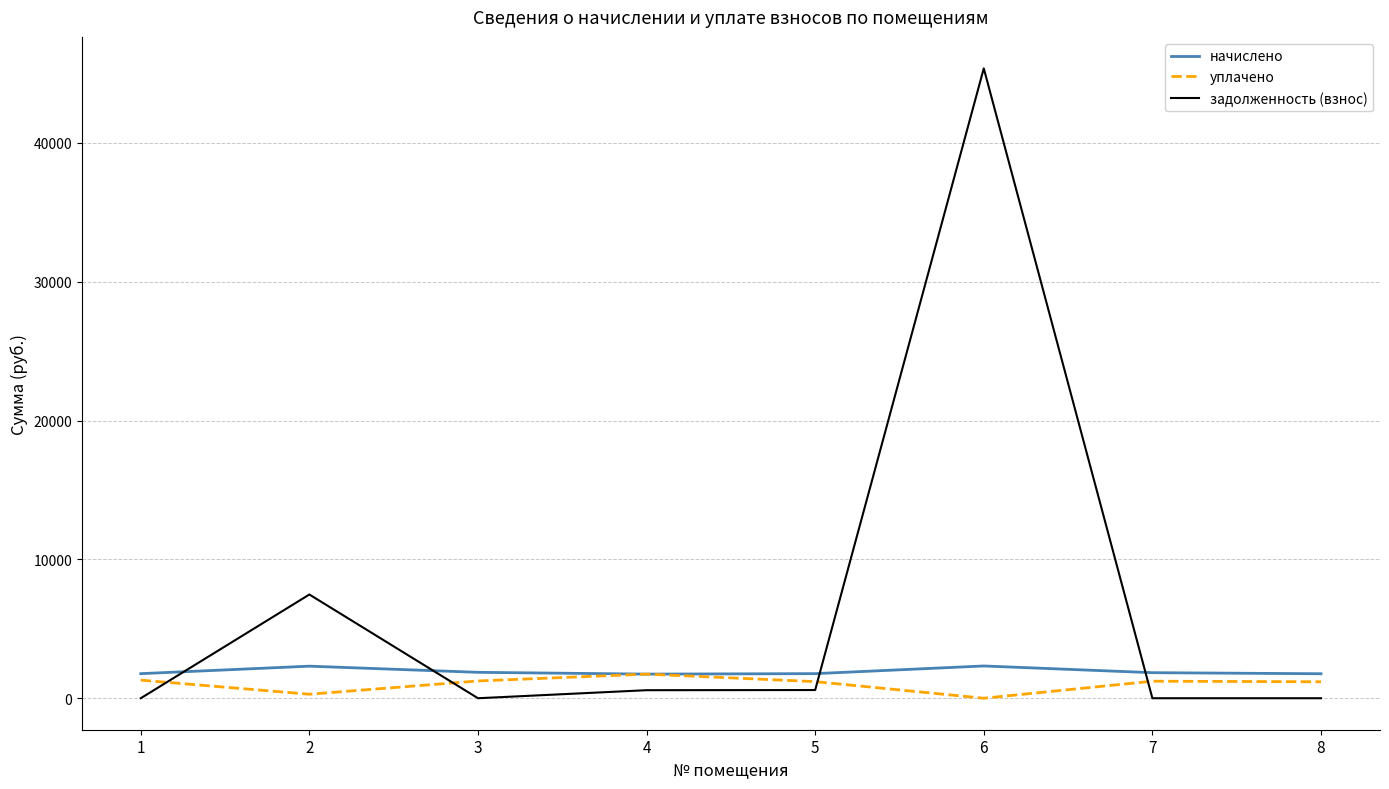

What is the total value across all series at 3?

3110.0